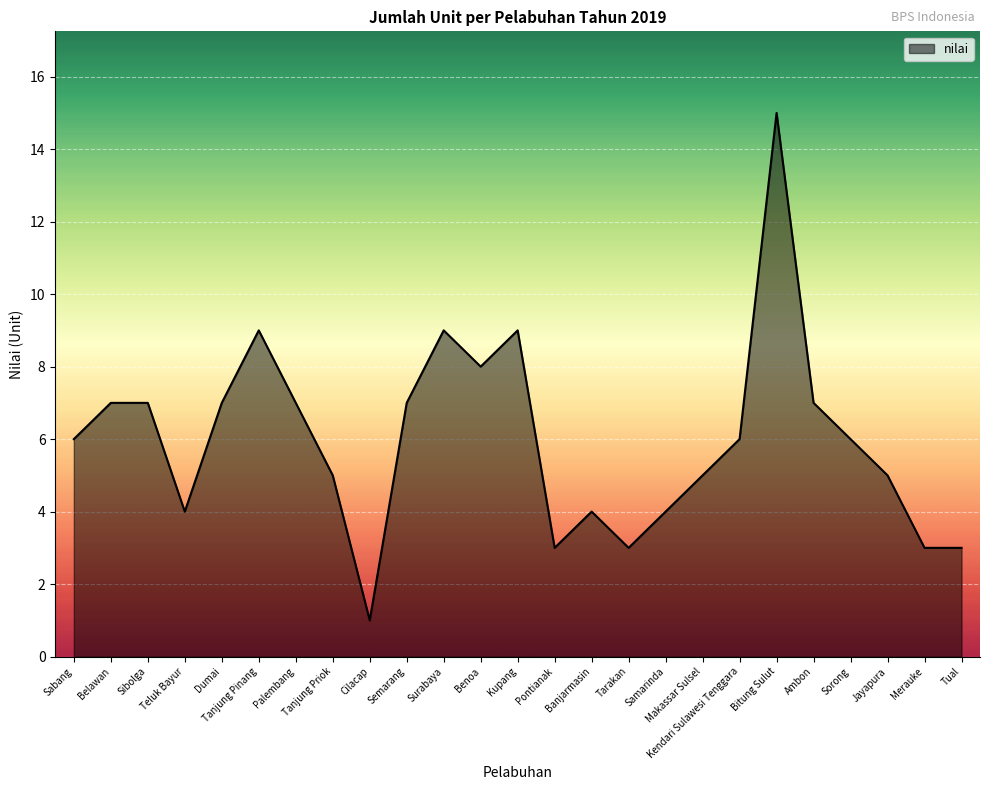

Reading right to left, list all the values displayed in this chart.

Tual=3	Merauke=3	Jayapura=5	Sorong=6	Ambon=7	Bitung Sulut=15	Kendari Sulawesi Tenggara=6	Makassar Sulsel=5	Samarinda=4	Tarakan=3	Banjarmasin=4	Pontianak=3	Kupang=9	Benoa=8	Surabaya=9	Semarang=7	Cilacap=1	Tanjung Priok=5	Palembang=7	Tanjung Pinang=9	Dumai=7	Teluk Bayur=4	Sibolga=7	Belawan=7	Sabang=6